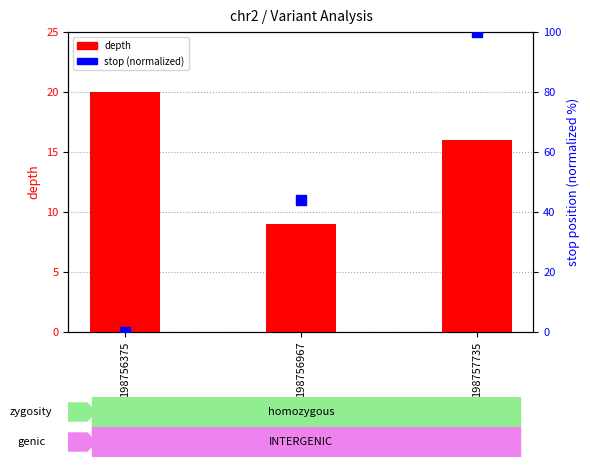

Which series contains the lowest Y value?

stop (normalized)